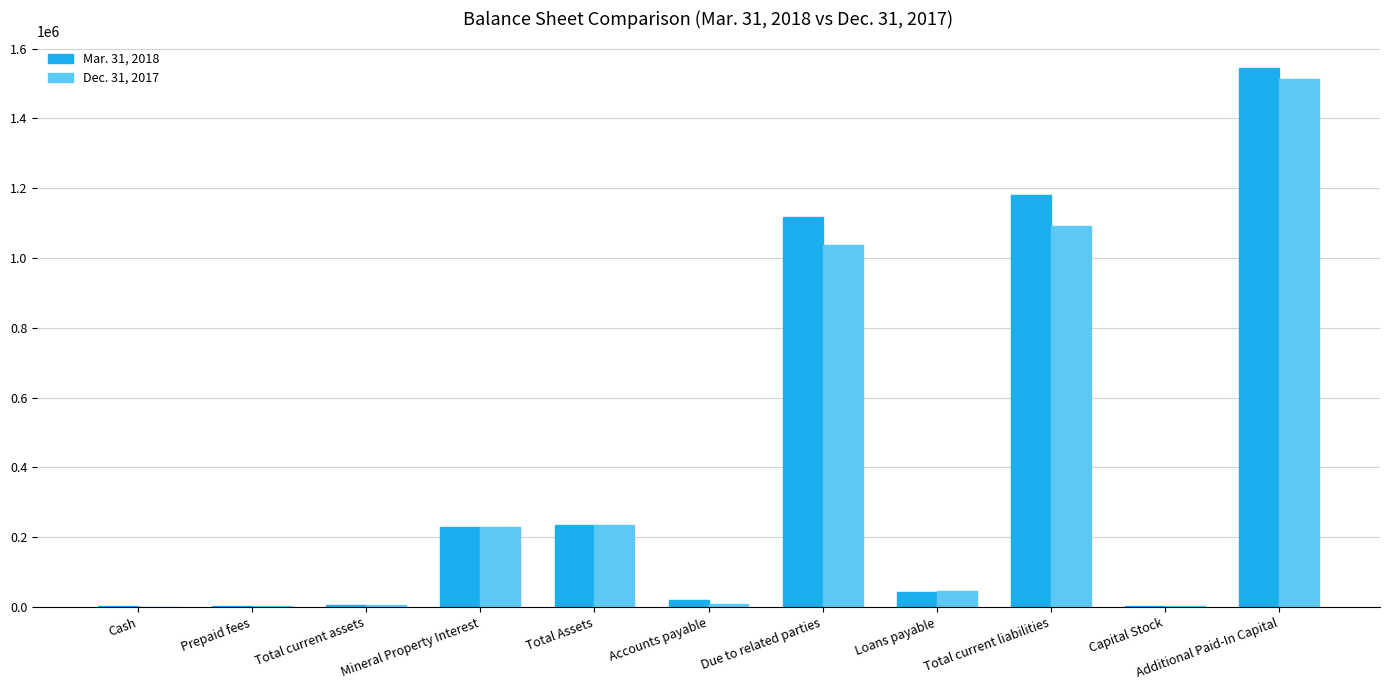

Is the value of Mar. 31, 2018 at Total current liabilities greater than the value of Dec. 31, 2017 at Loans payable?

Yes